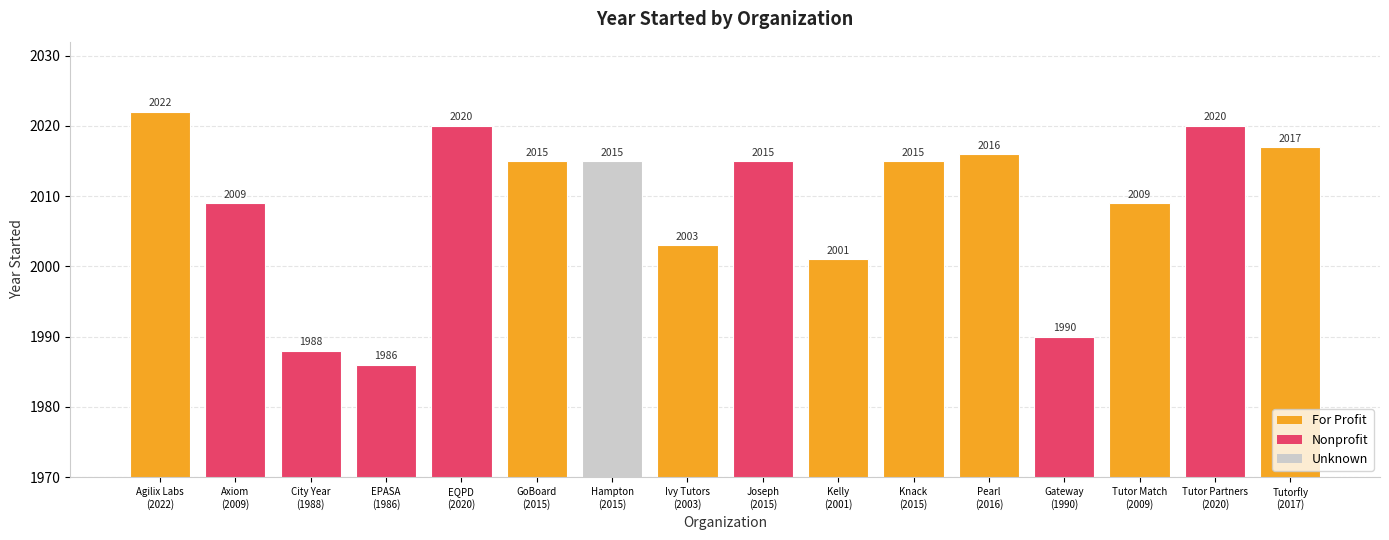

What is the average value?

2009